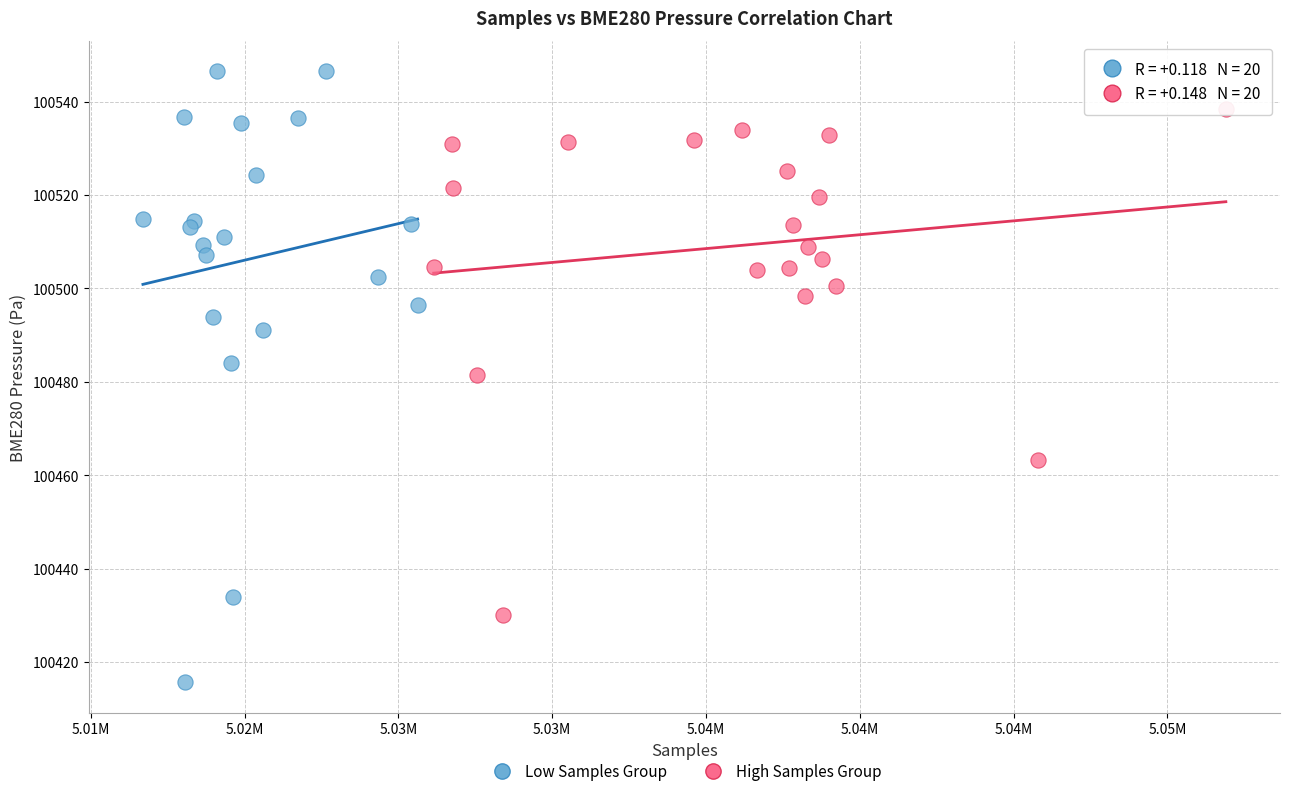

Which series contains the lowest Y value?

Low Samples Group